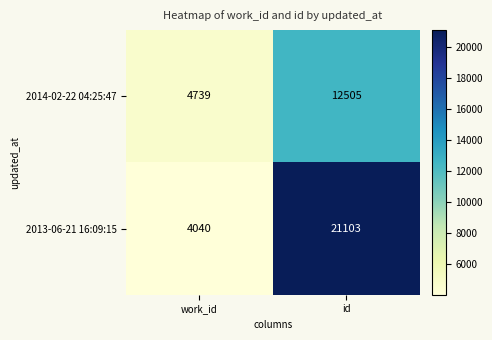

What is the approximate value of 2013-06-21 16:09:15 at id?

21103